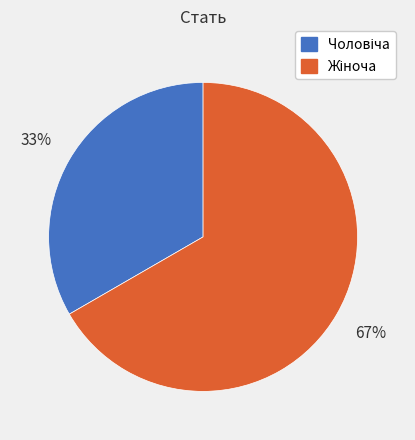

Is there any slice that represents more than half of the pie?

Yes